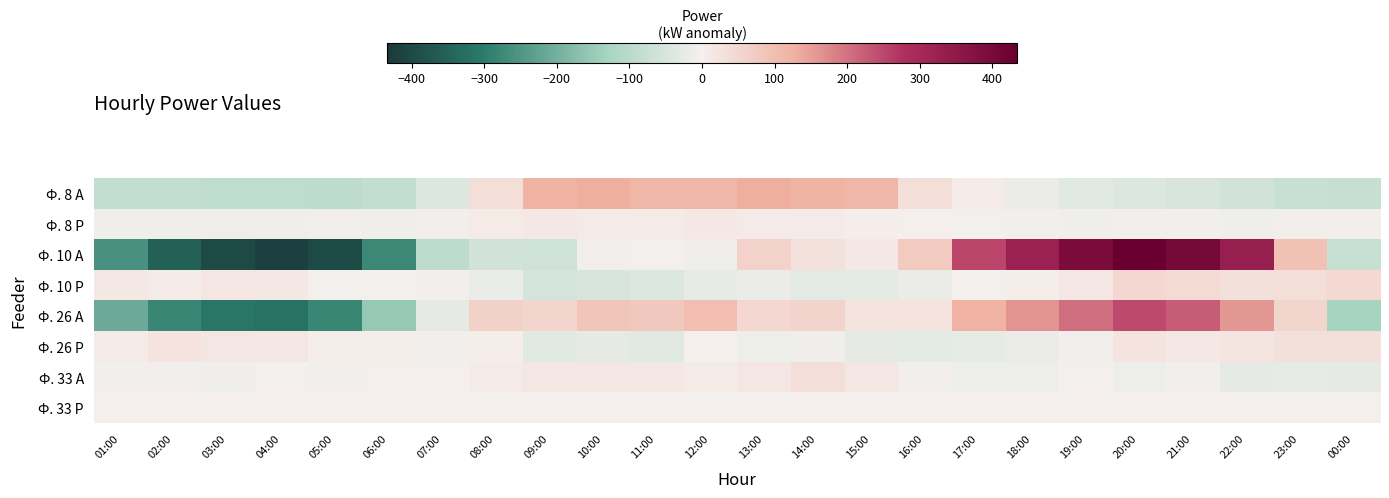

Which has a higher value, 22:00 or 15:00?

15:00